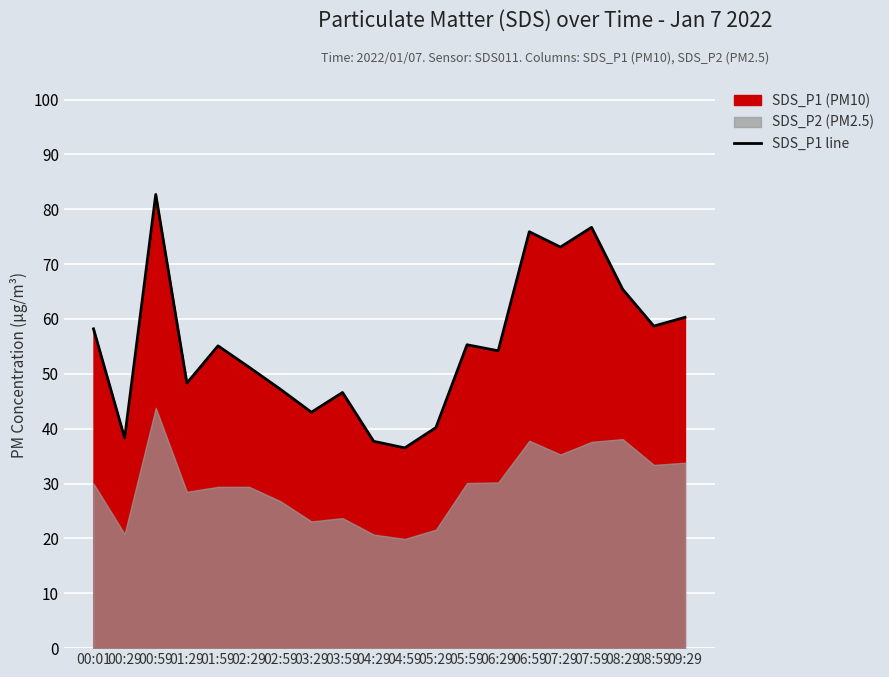

Does the chart display data point markers on the line(s)?

No